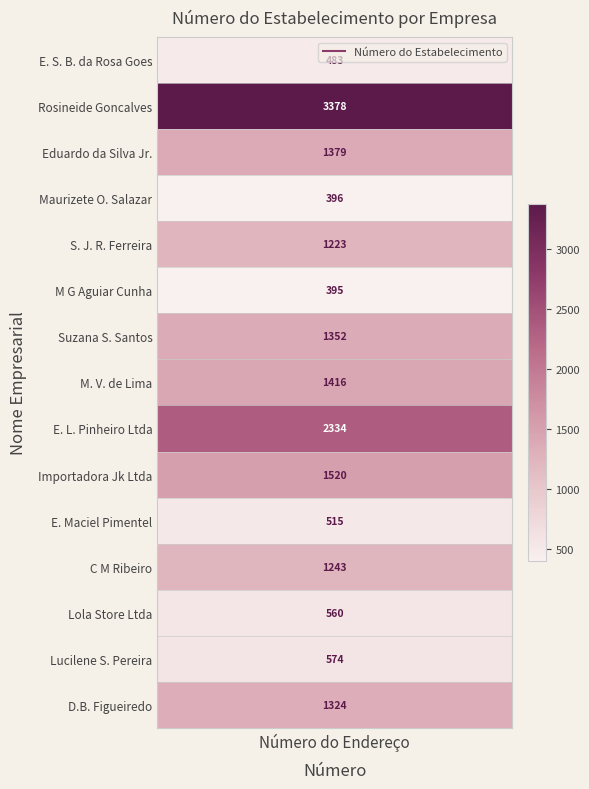

Count the number of values greater than 1243.

7